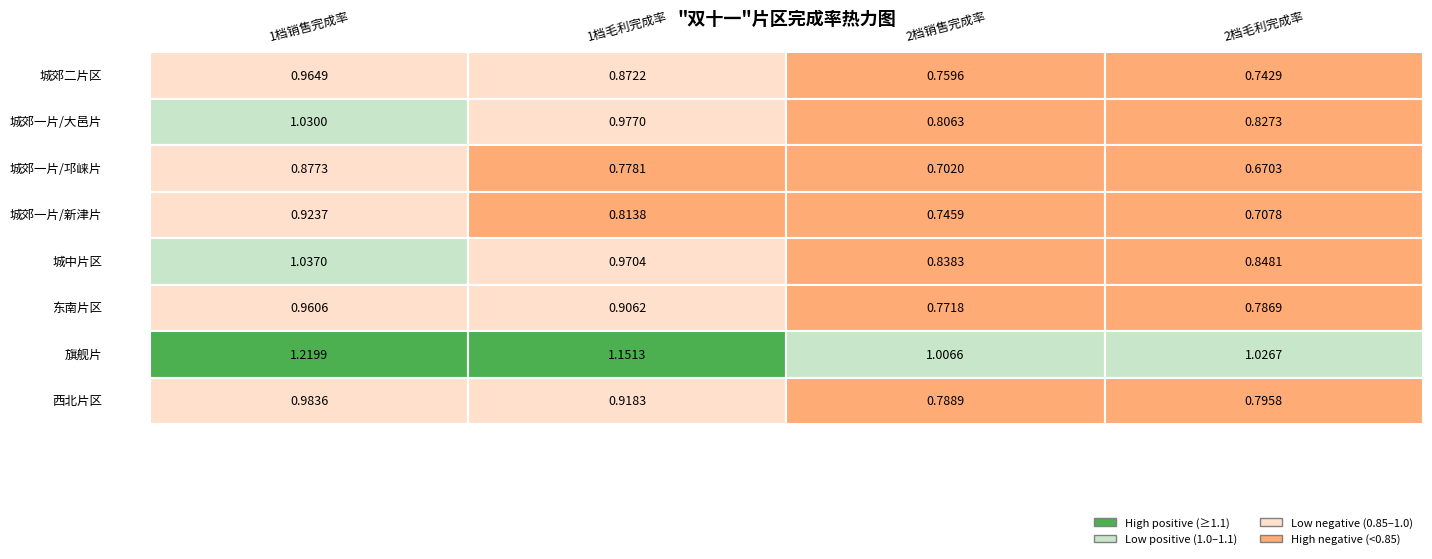

The 城郊一片/新津片 series shows 0.8 at 1. True or false?

True